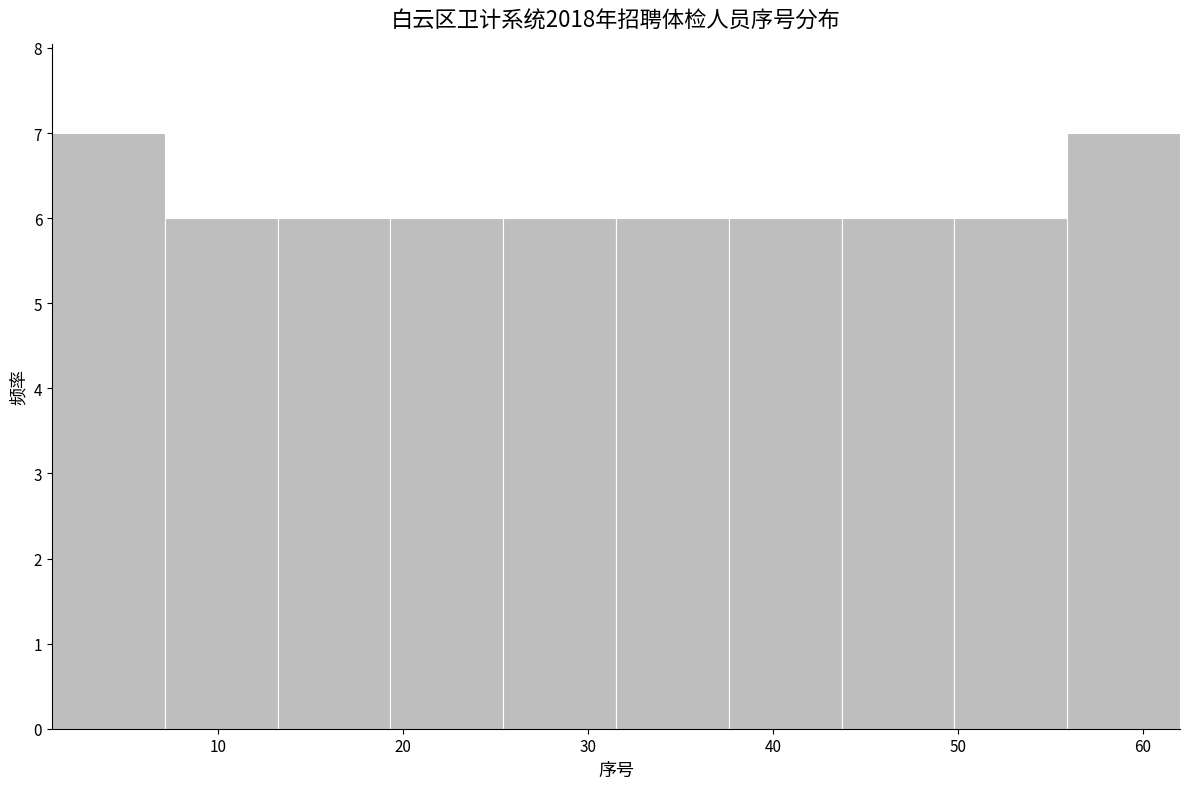

Reading left to right, list every bar in this chart as the range it spans on the x-axis followed by its height. Neither the bar edges nor the heights are printed on the chart, so give them approximately, as read against the axes.

1.0 to 7.1: 7
7.1 to 13.2: 6
13.2 to 19.3: 6
19.3 to 25.4: 6
25.4 to 31.5: 6
31.5 to 37.6: 6
37.6 to 43.7: 6
43.7 to 49.8: 6
49.8 to 55.9: 6
55.9 to 62.0: 7